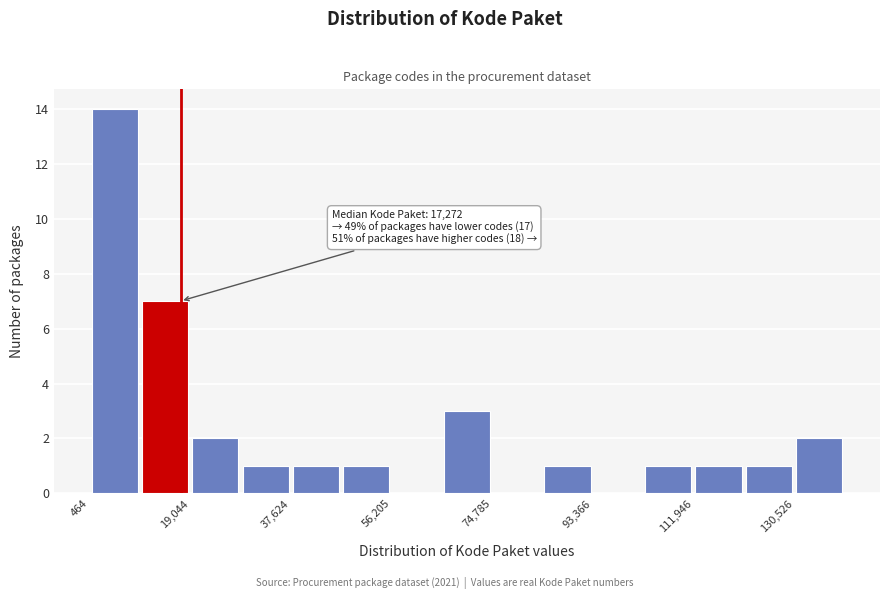

Over which range of the x-axis is the bar tallest?

0 to 10000